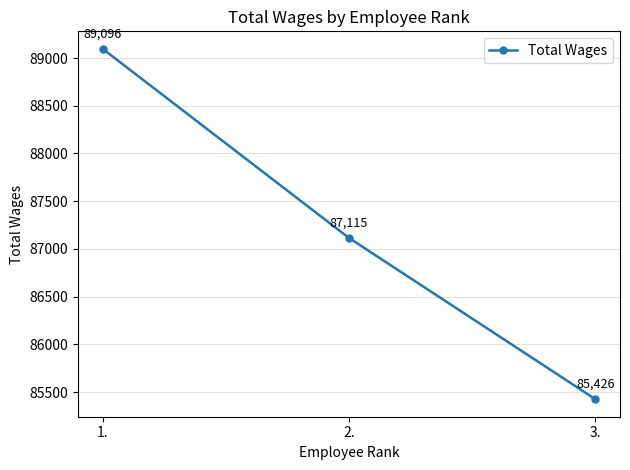

What is the difference between the values at 1. and 3.?

3670